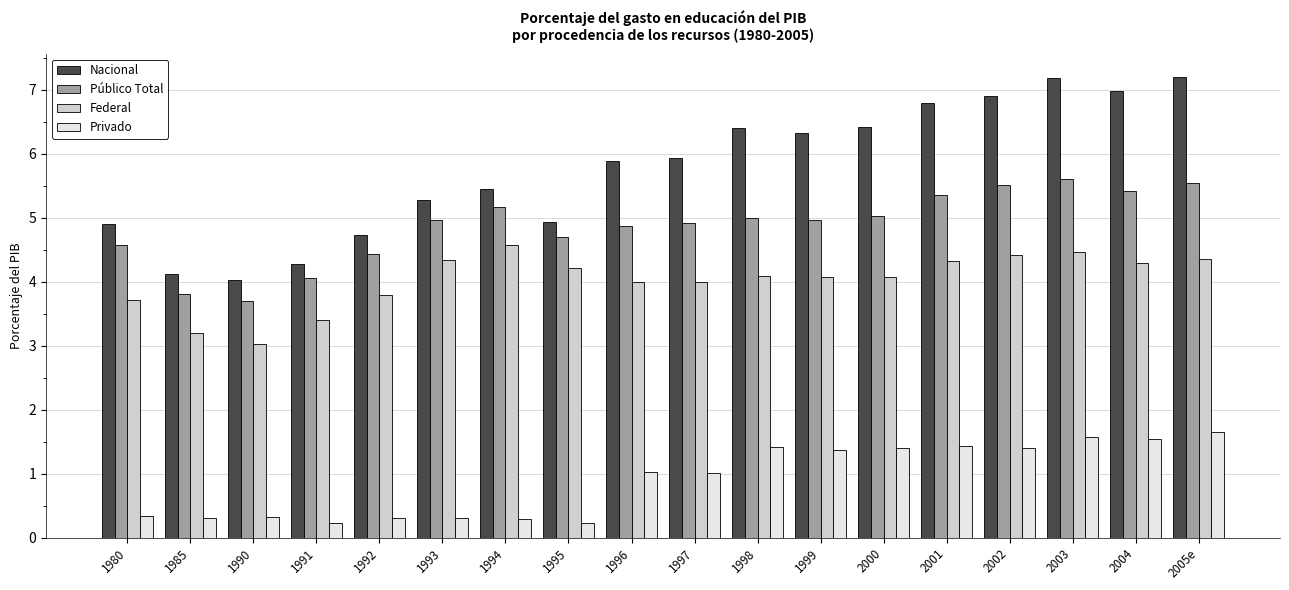

Is the value of Privado at 2001 greater than the value of Nacional at 1994?

No